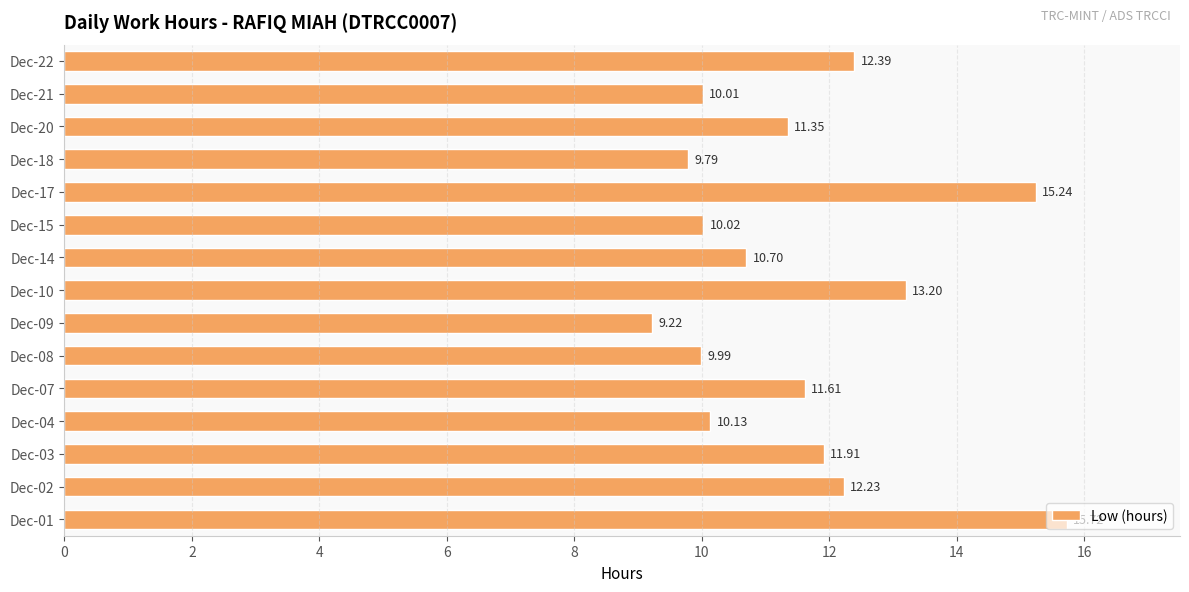

List the labels in order of value, largest first.

Dec-01, Dec-17, Dec-10, Dec-22, Dec-02, Dec-03, Dec-07, Dec-20, Dec-14, Dec-04, Dec-15, Dec-21, Dec-08, Dec-18, Dec-09